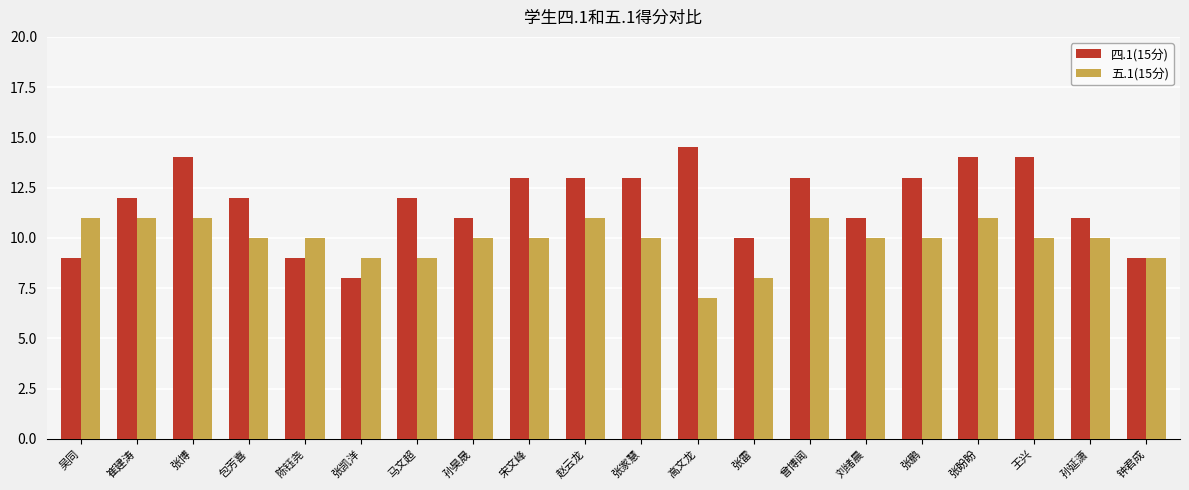

What is the value of the 五.1(15分) bar at the 2nd from the left?

11.0